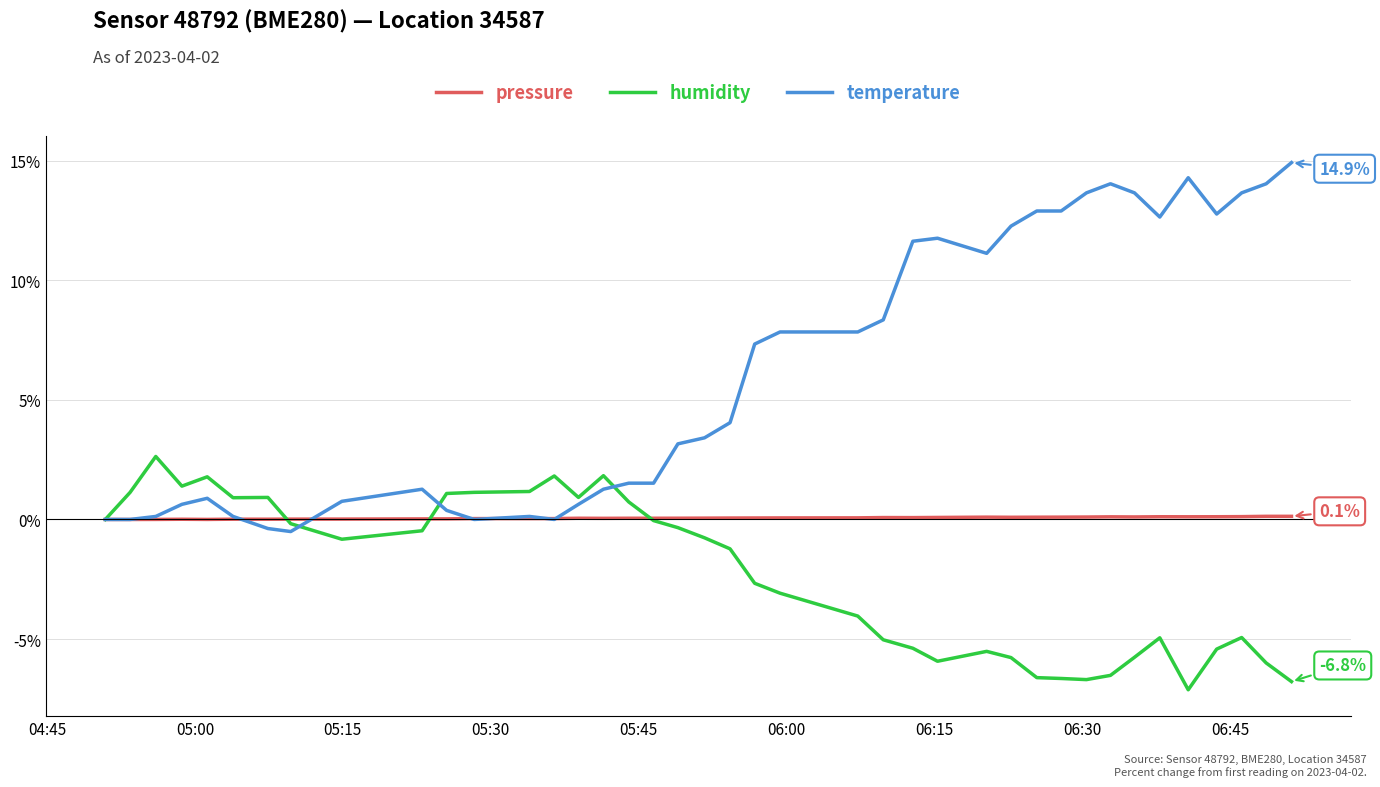

List the series in order of their overall mean, lowest first.

humidity, pressure, temperature